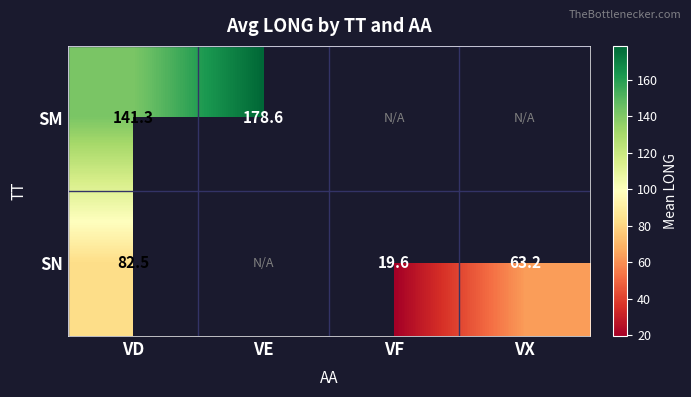

True or false: SM has a value of 240.3 at VD.

False